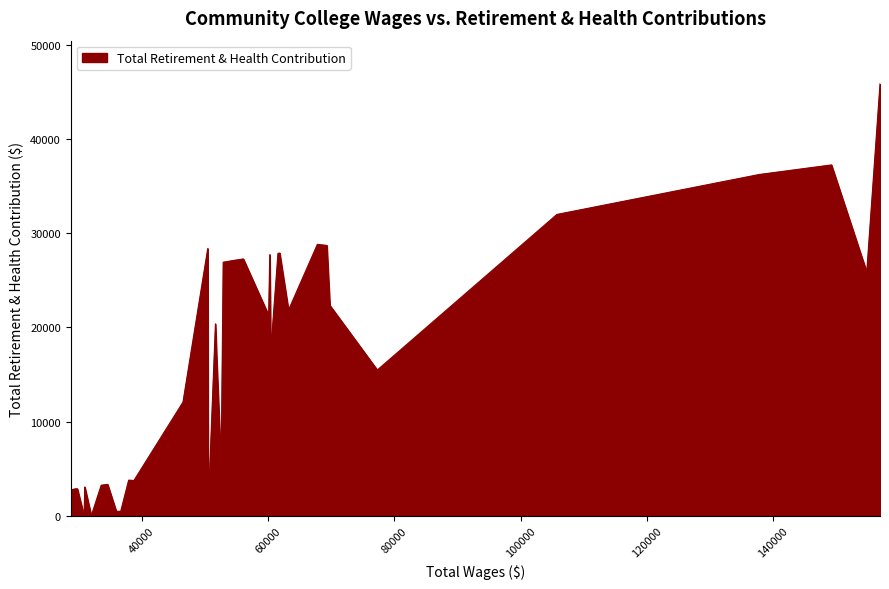

What is the greatest value displayed?

45835